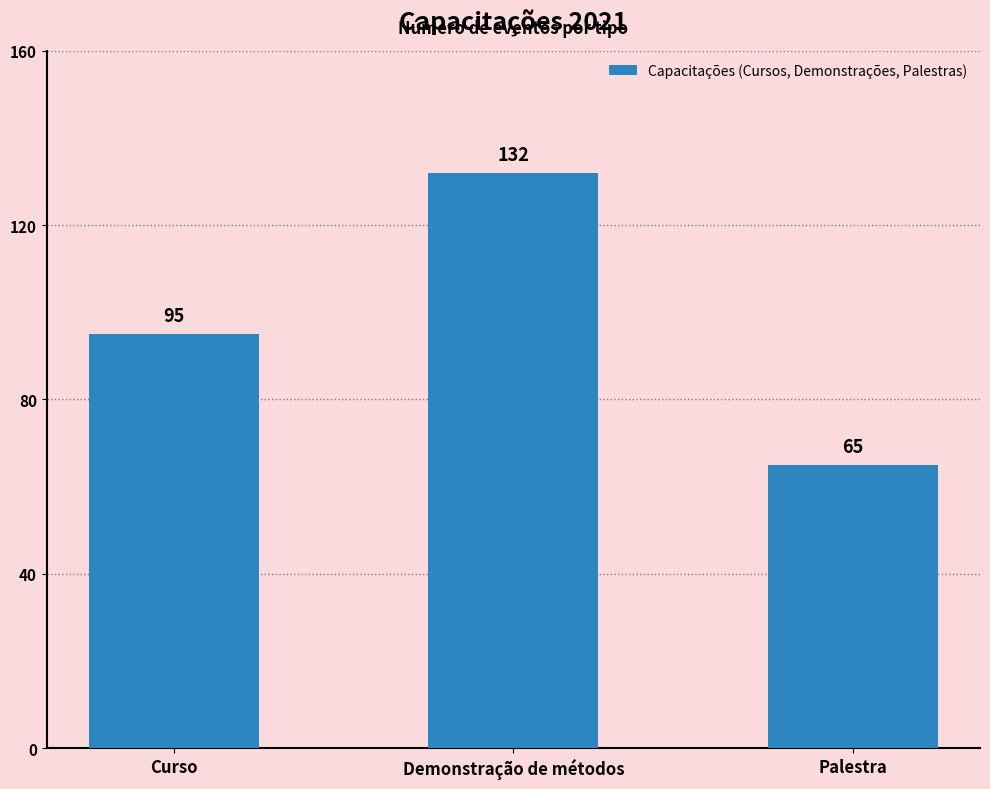

What is the change in value from Curso to Demonstração de métodos?

+37